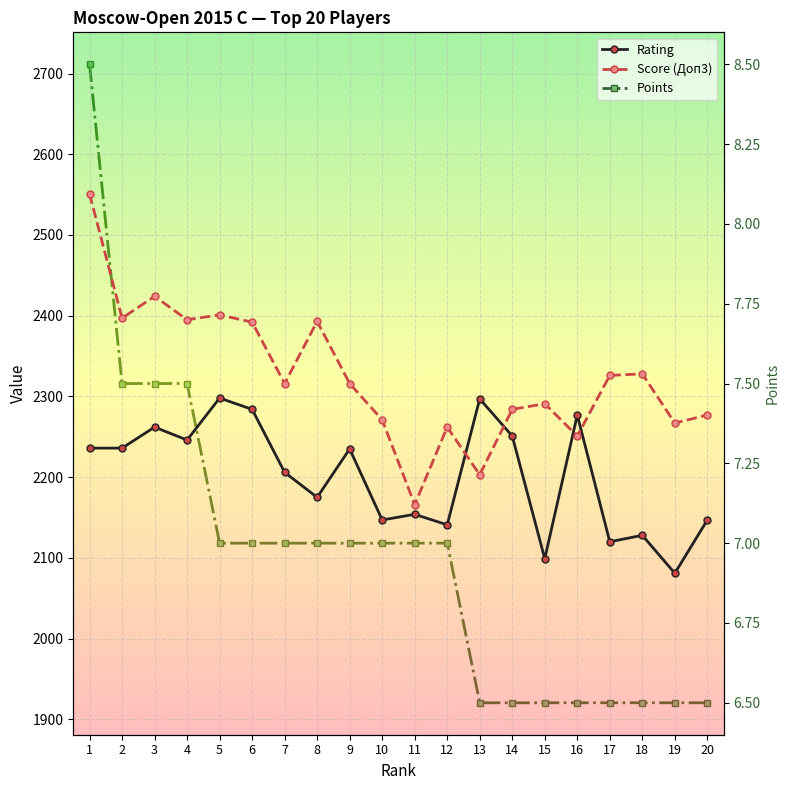

At which label does Score (Доп3) reach its peak?

1